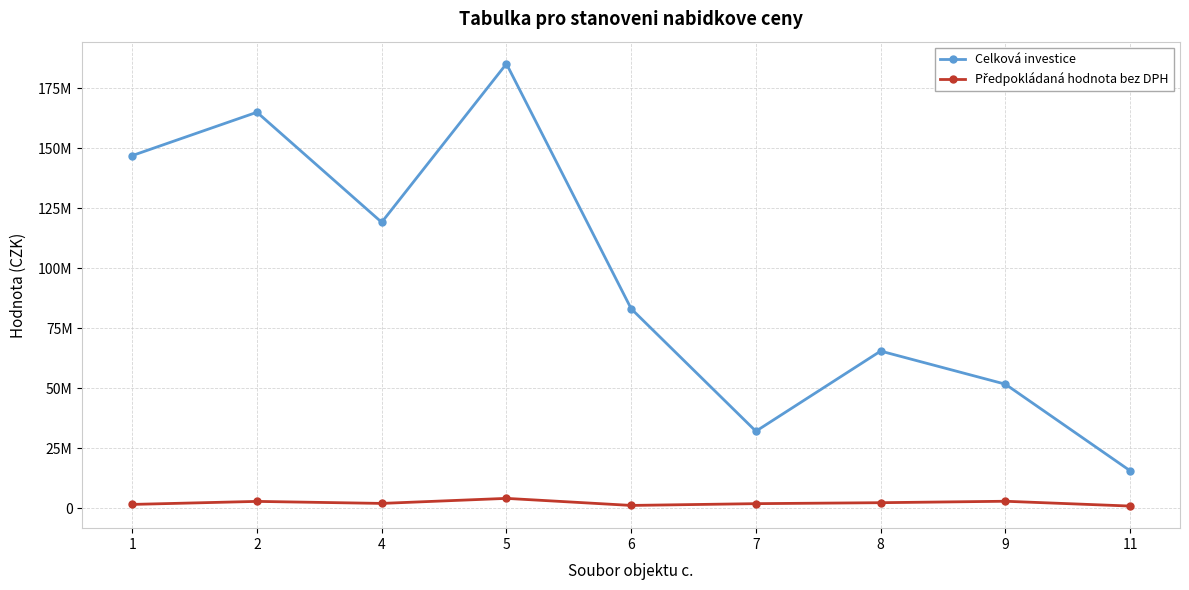

Which category has the lowest value in the Předpokládaná hodnota bez DPH series?

11